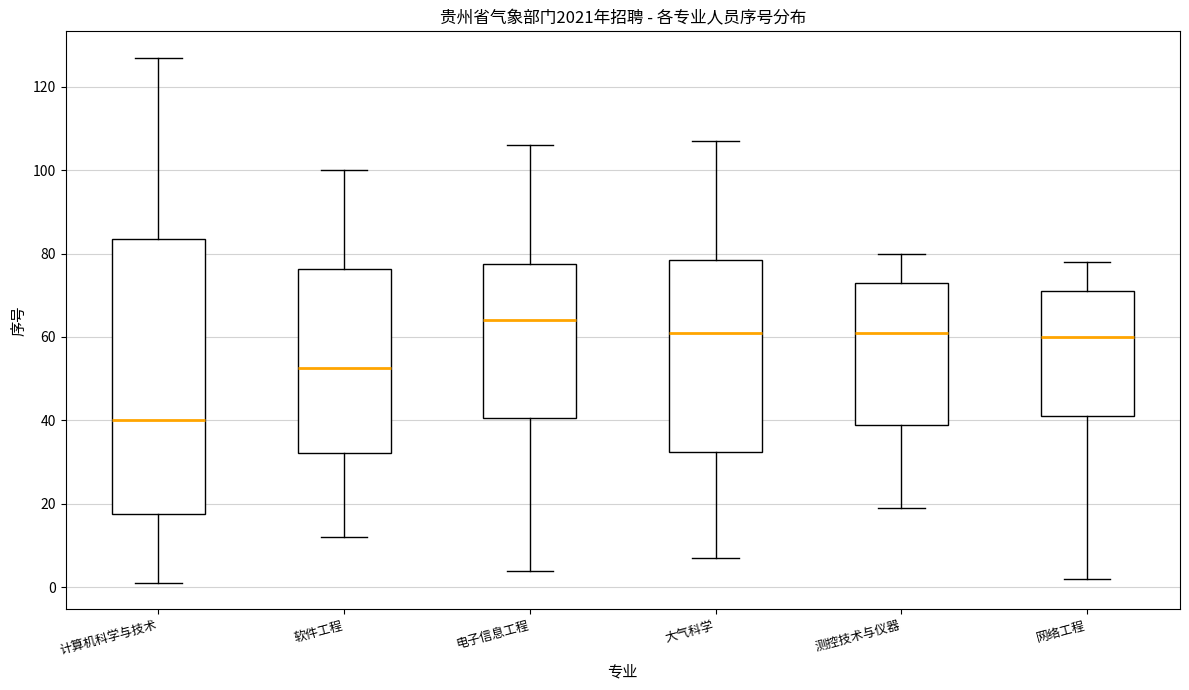

Reading left to right, transcribe this box plot: for each box, give where its median line is, the range the box spans, and where its two whiskers end, as read against the y-axis. The values are not printed on the chart, so give them approximately, as read against the axis.

计算机科学与技术: median 40, box 18 to 84, whiskers 2 to 128
软件工程: median 52, box 32 to 76, whiskers 12 to 100
电子信息工程: median 64, box 40 to 78, whiskers 4 to 106
大气科学: median 62, box 32 to 78, whiskers 8 to 108
测控技术与仪器: median 62, box 40 to 74, whiskers 20 to 80
网络工程: median 60, box 42 to 72, whiskers 2 to 78